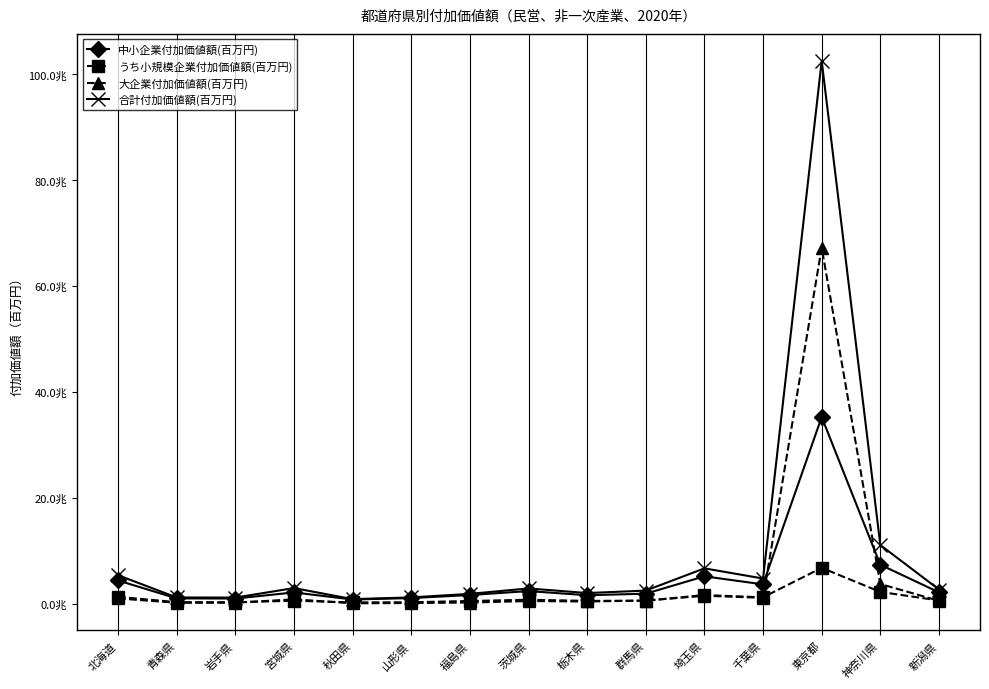

True or false: 合計付加価値額(百万円) and 大企業付加価値額(百万円) intersect in this chart.

False